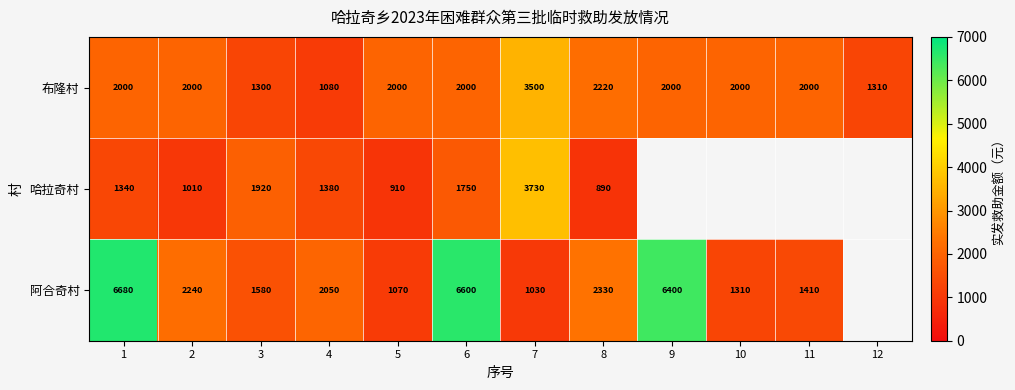

Is it true that 布隆村 equals 411 at 1?

False